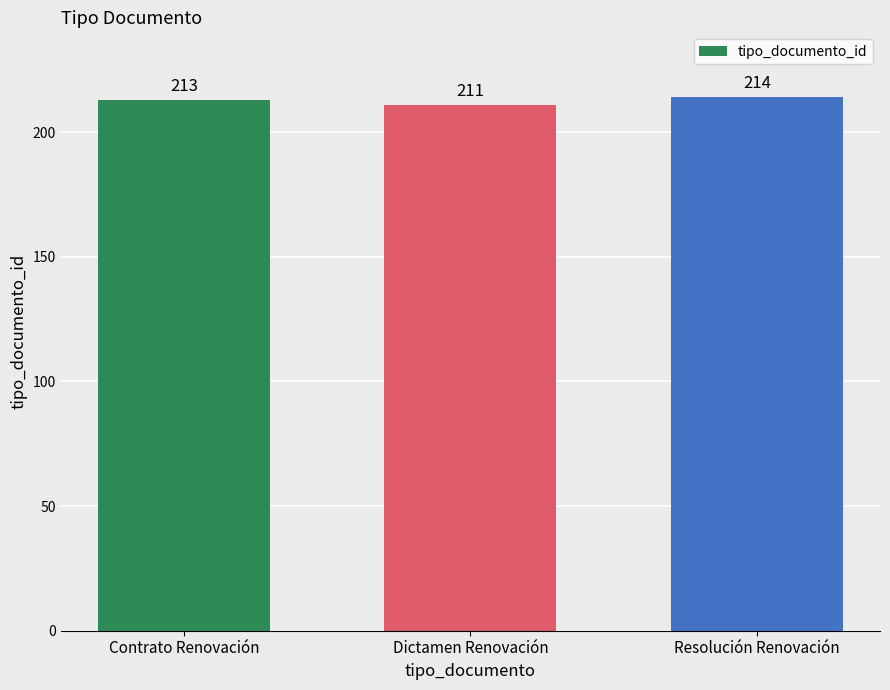

Read the value at Dictamen Renovación.

211